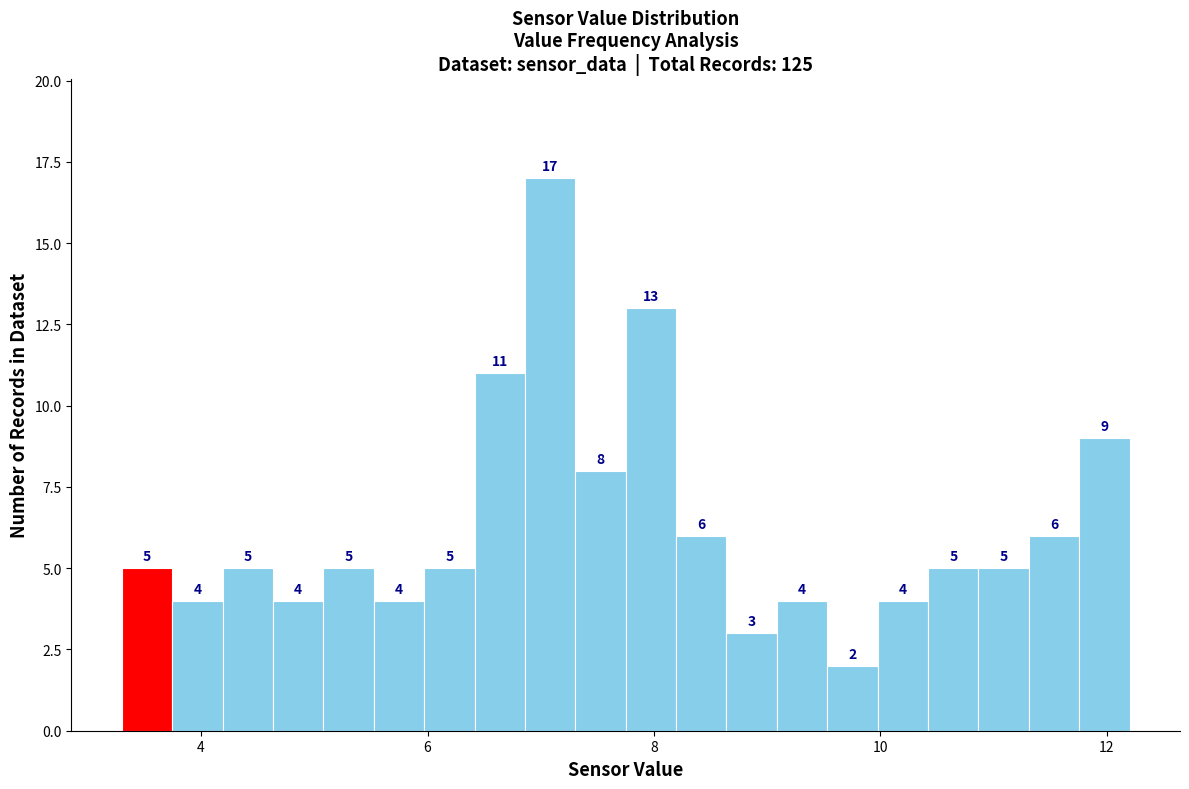

Read against the x-axis, roughly where is the centre of the tallest bar?

7.0